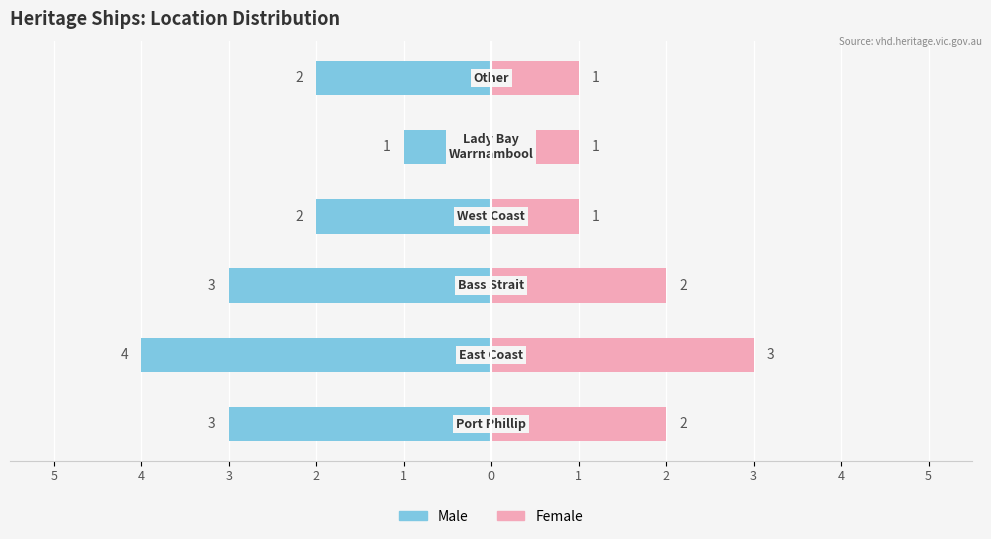

Count the number of categories in the chart.

6